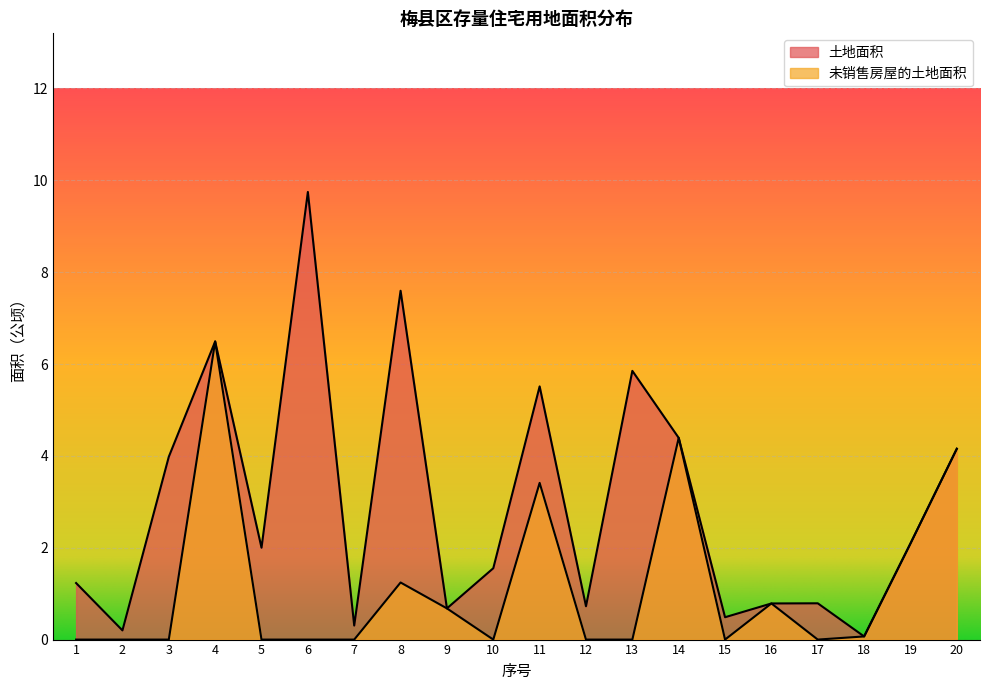

Does the chart display data point markers on the line(s)?

No